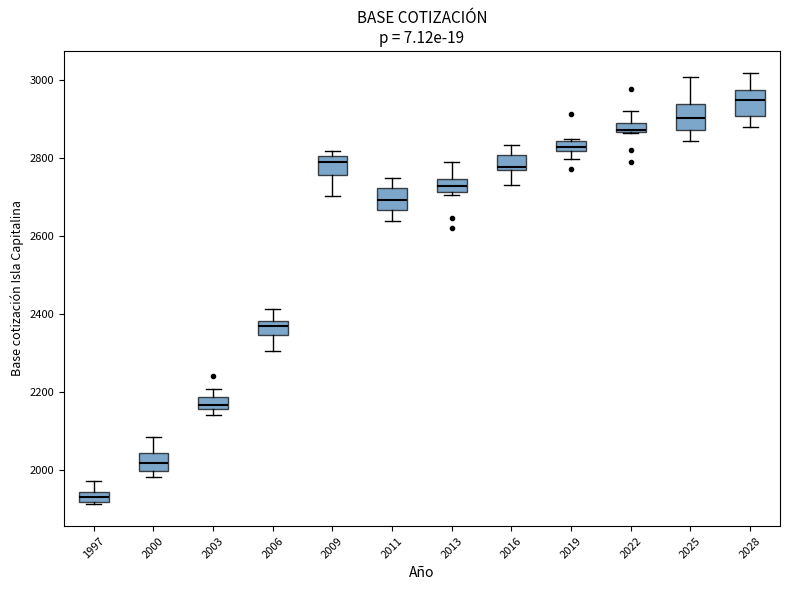

Where is the upper edge of the box at x = 2003 on the y-axis? The values are not printed on the chart, so give them approximately, as read against the axis.

2180